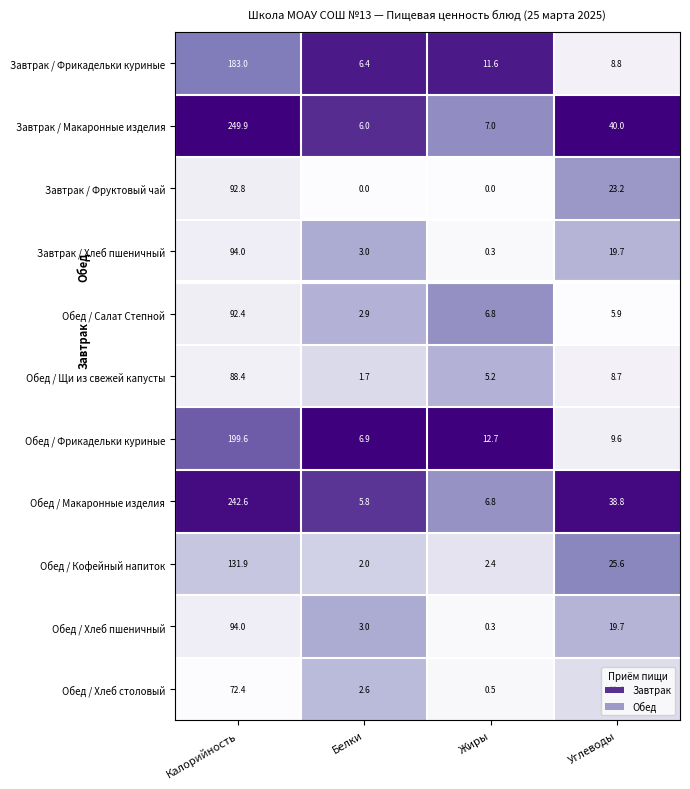

Which series has the largest range (max minus min)?

Завтрак / Макаронные изделия